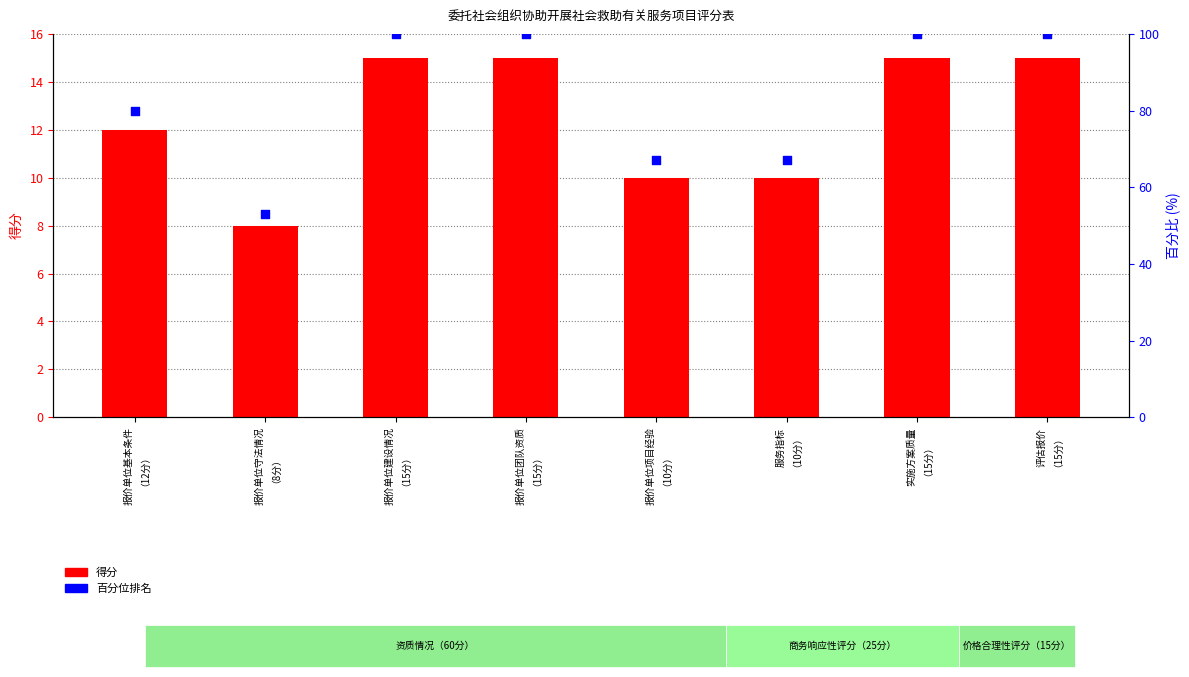

Is the value of 百分位 at 评估报价
（15分） greater than the value of 得分 at 报价单位守法情况
（8分）?

Yes